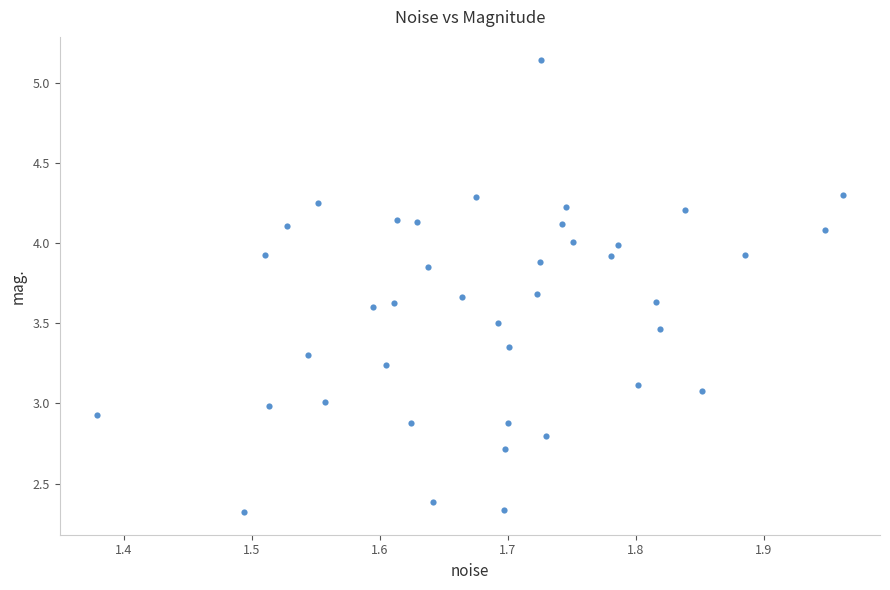

What is the range of X values (max minus min)?

0.6